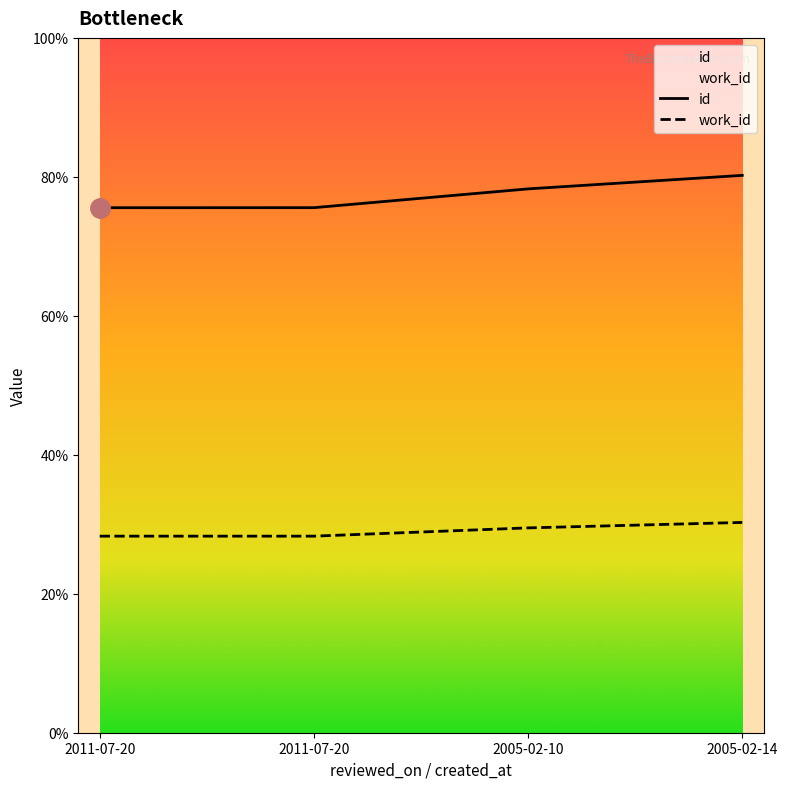

What is the label of the 2nd point from the right?

2005-02-10